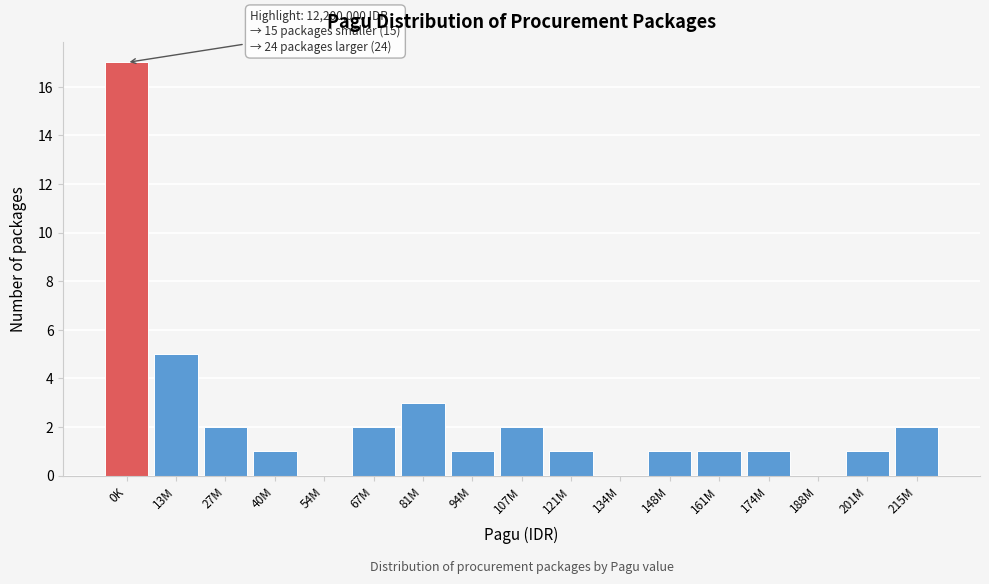

Reading left to right, extract all data points from this chart.

0K=17	13M=5	27M=2	40M=1	54M=0	67M=2	81M=3	94M=1	107M=2	121M=1	134M=0	148M=1	161M=1	174M=1	188M=0	201M=1	215M=2